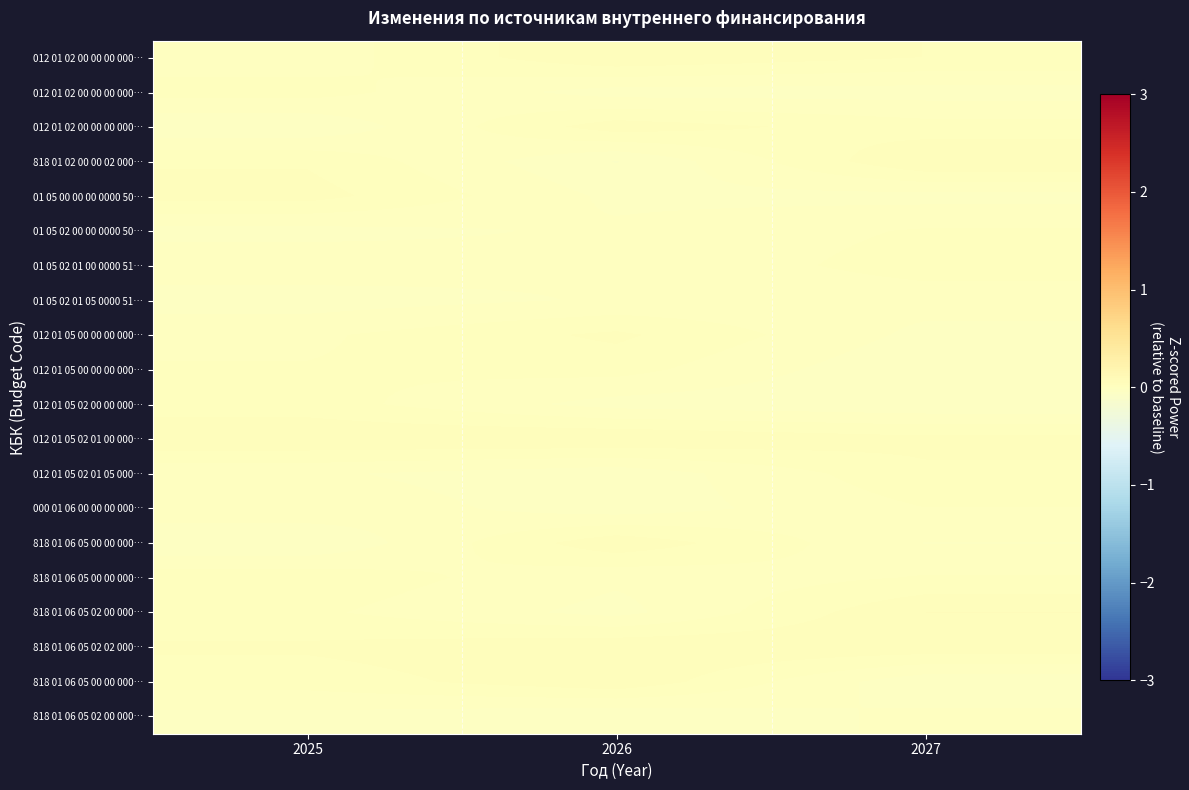

How many distinct data groups are displayed?

20